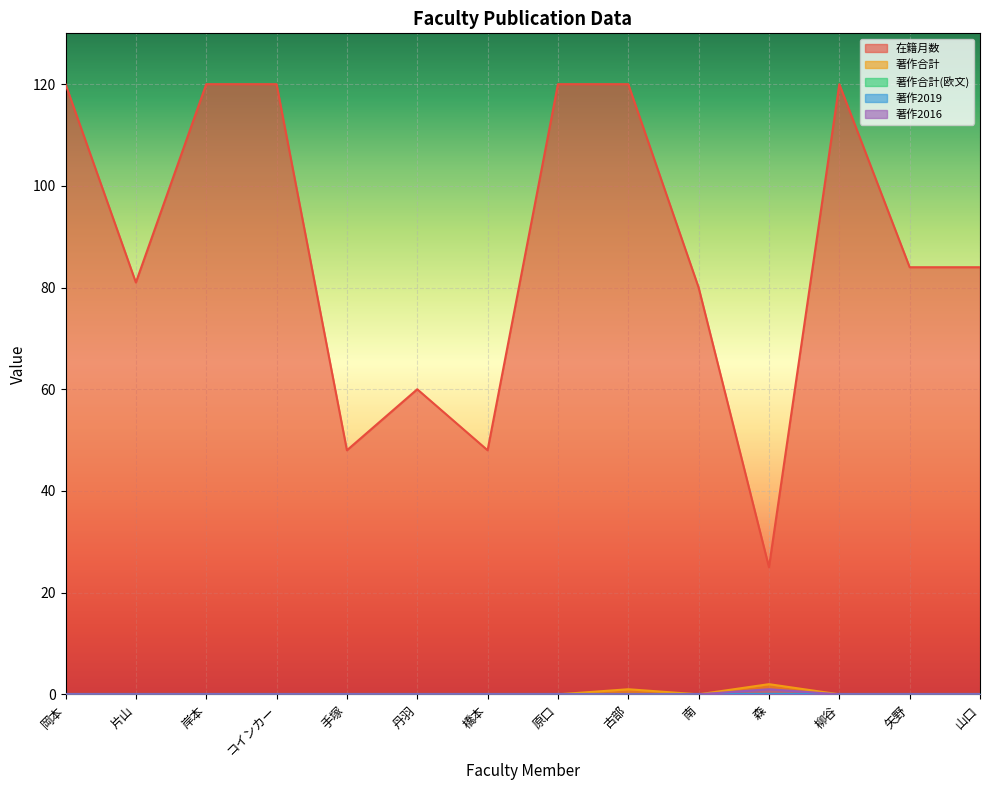

The value of 著作2016 at 柳谷 is 0. True or false?

True